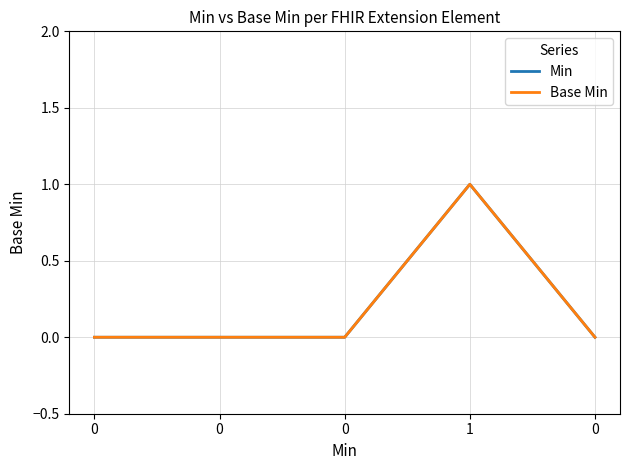

Is this an area chart (filled region under the line)?

No